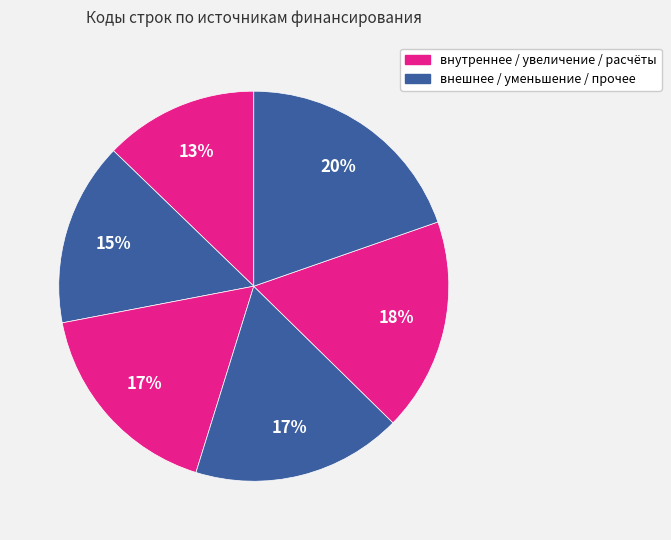

How many segments does this pie chart have?

6